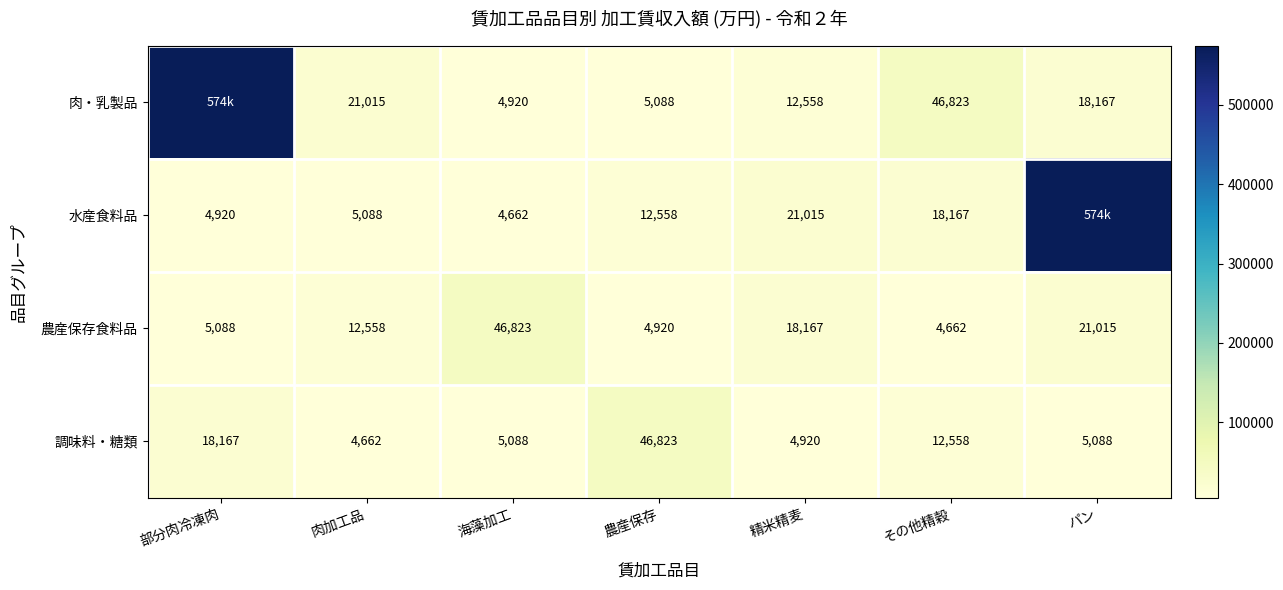

Is the value of 肉・乳製品 at 海藻加工 greater than the value of 農産保存食料品 at パン?

No